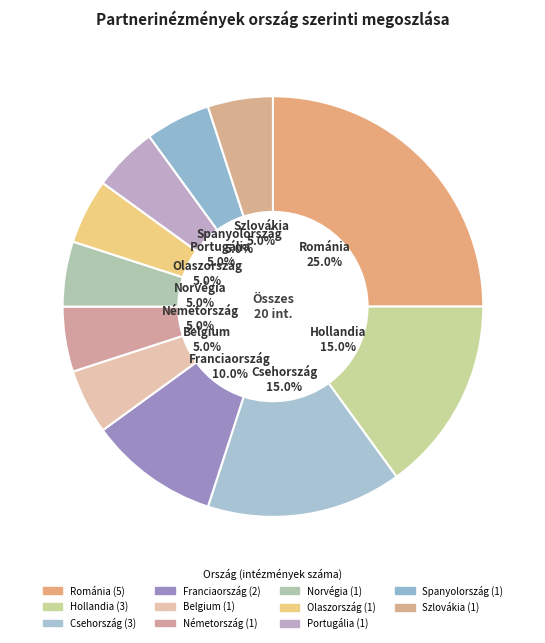

How many slices are in this pie chart?

11